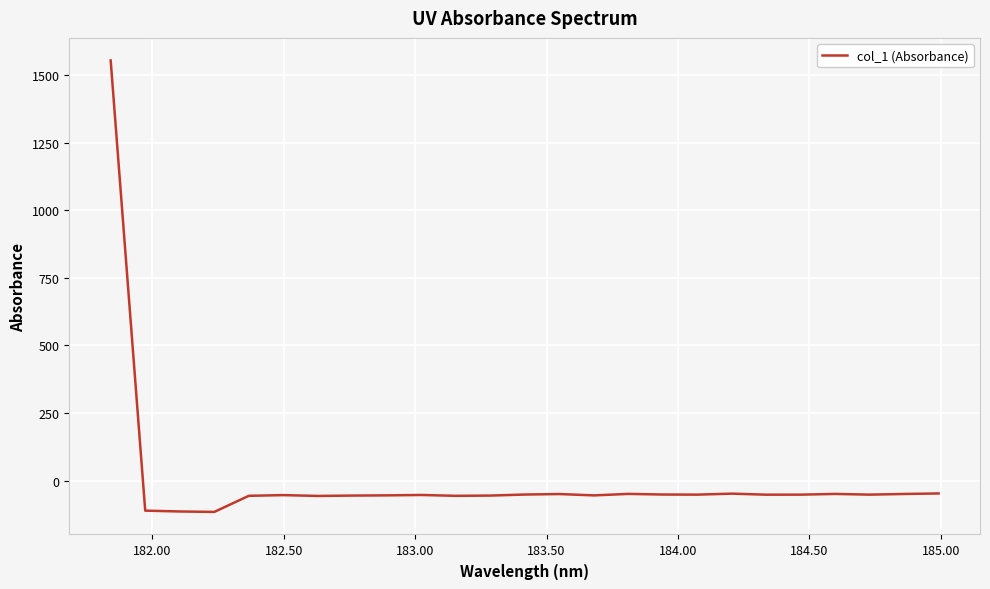

Count the number of values greater than -52.

10